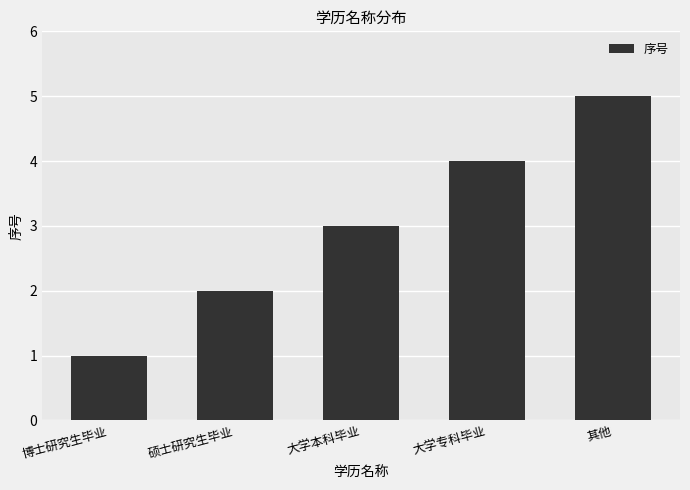

What position from the right is 博士研究生毕业?

5